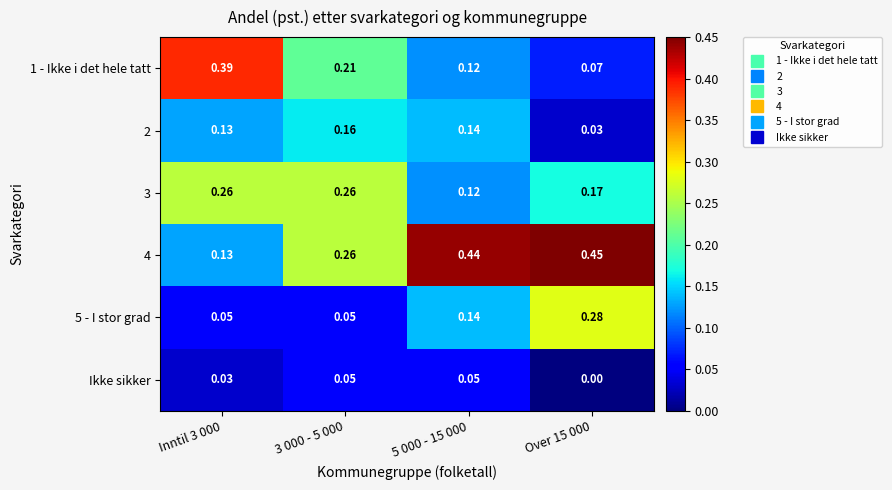

Which label corresponds to the largest value in the chart?

Over 15 000